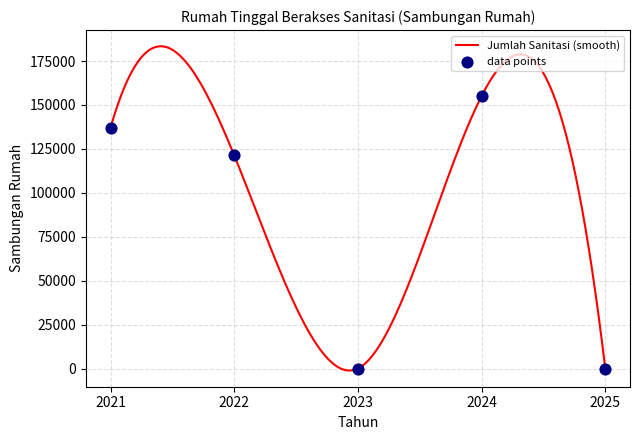

Between 2022 and 2025, which is larger?

2022